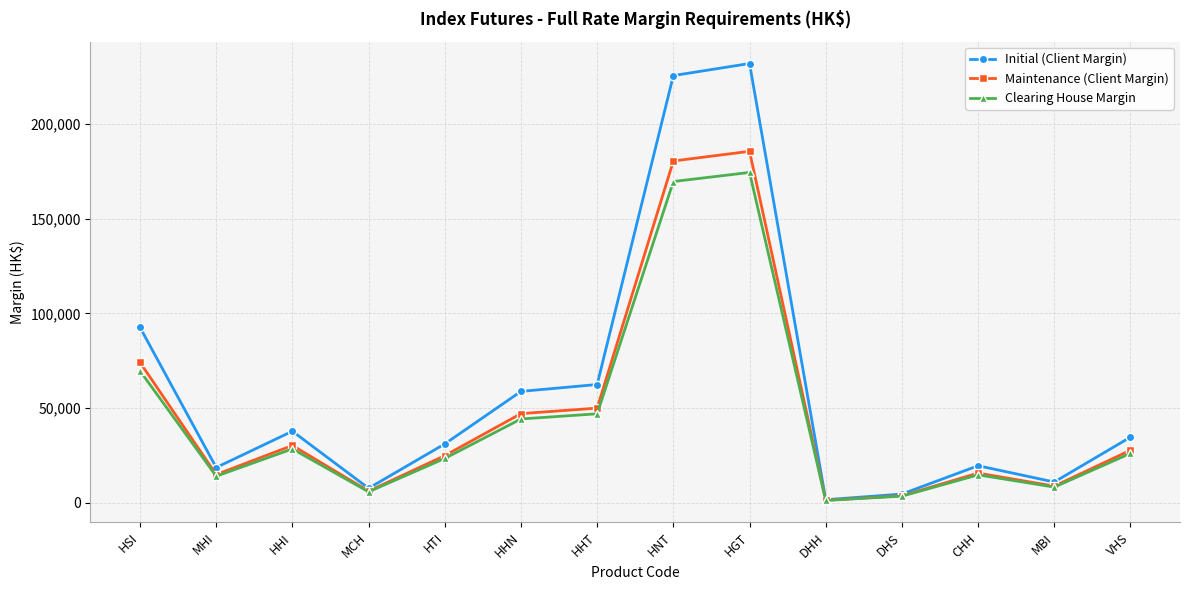

List the series in order of their peak value, highest first.

Initial (Client Margin), Maintenance (Client Margin), Clearing House Margin